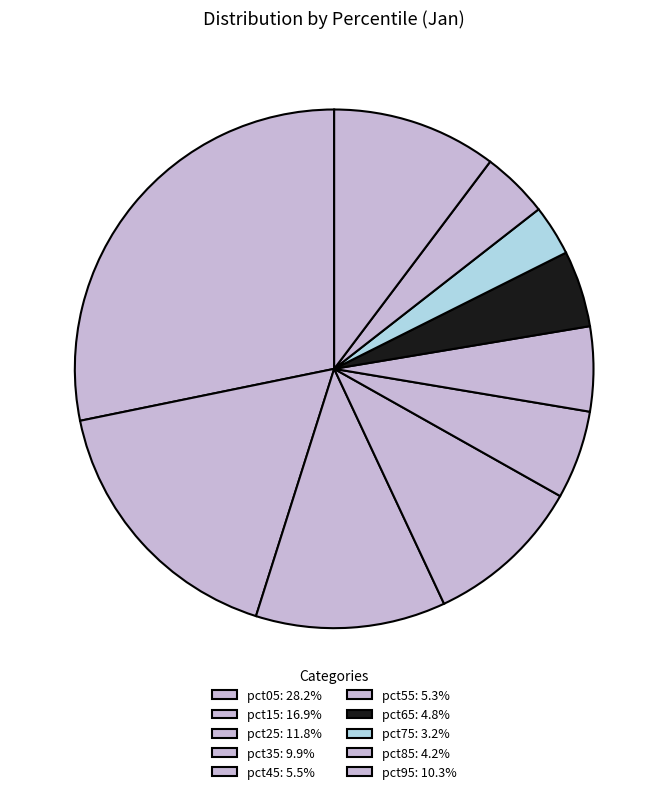

Which category has the smallest portion of the pie?

pct75